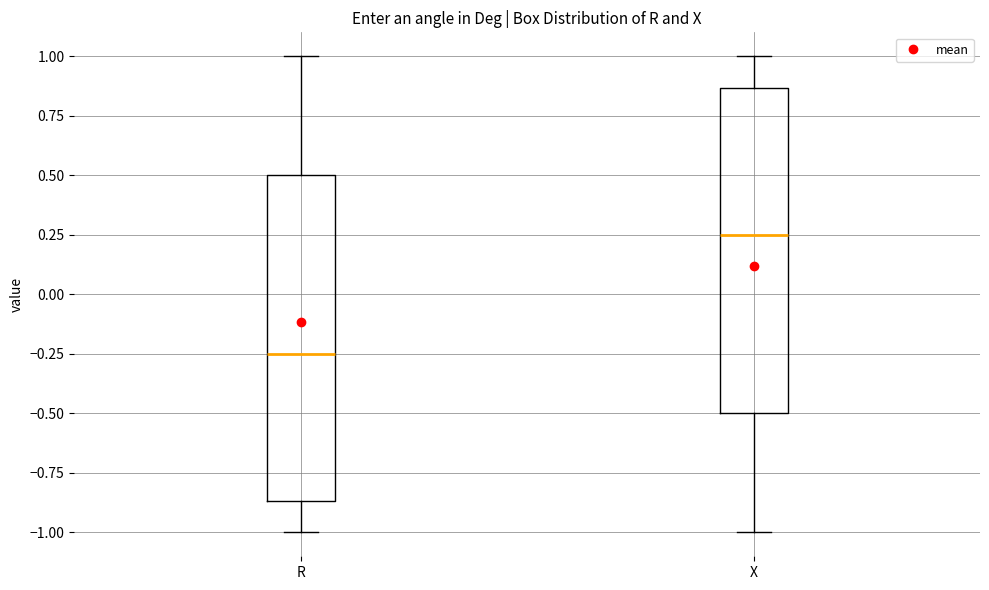

Reading left to right, read every box against the y-axis: the position of its median line, the range the box covers, and the ends of its whiskers. The values are not printed on the chart, so give them approximately, as read against the axis.

R: median -0.25, box -0.85 to 0.50, whiskers -1.00 to 1.00
X: median 0.25, box -0.50 to 0.85, whiskers -1.00 to 1.00